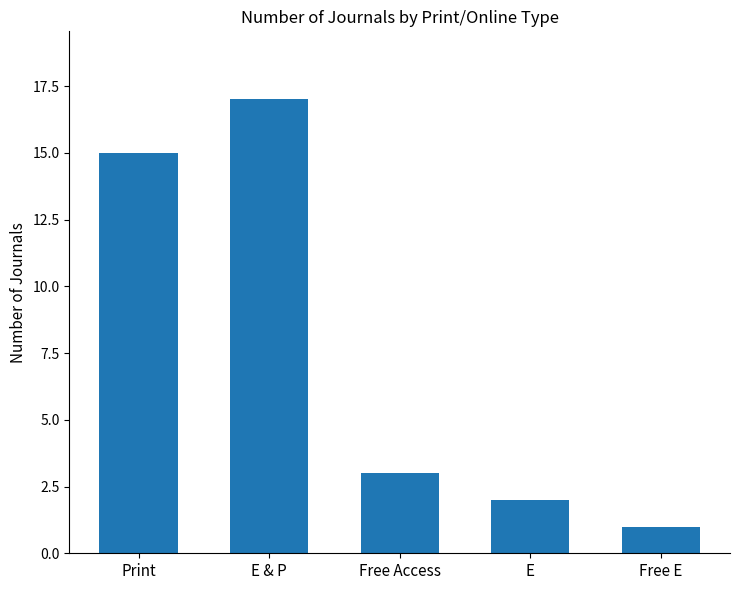

The chart shows a value of 3 at E. True or false?

False